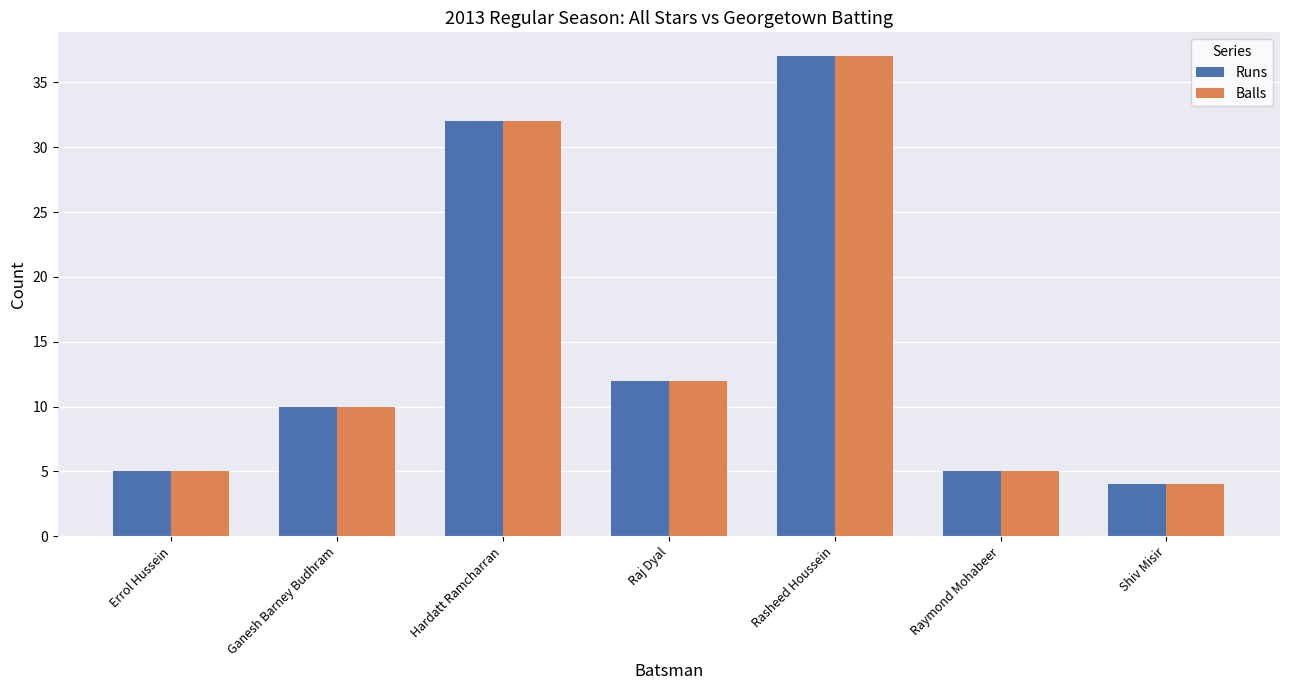

How many data points in Runs are less than 10?

3